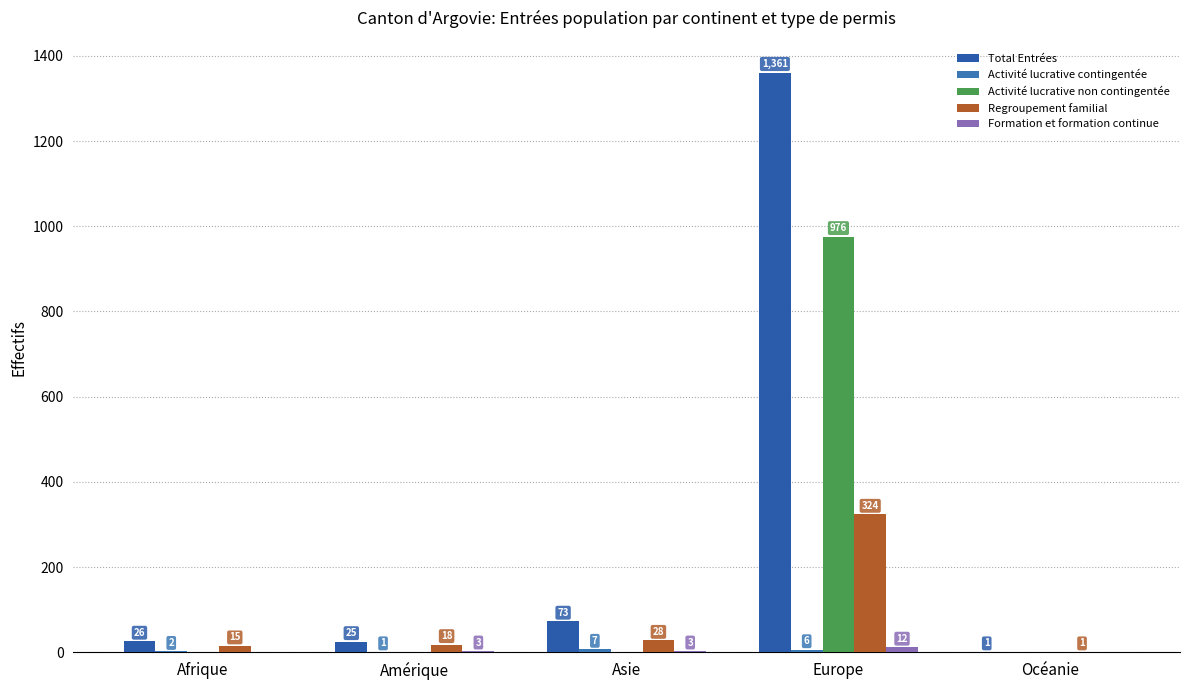

Rank the categories by Activité lucrative contingentée value from highest to lowest.

Asie, Europe, Afrique, Amérique, Océanie